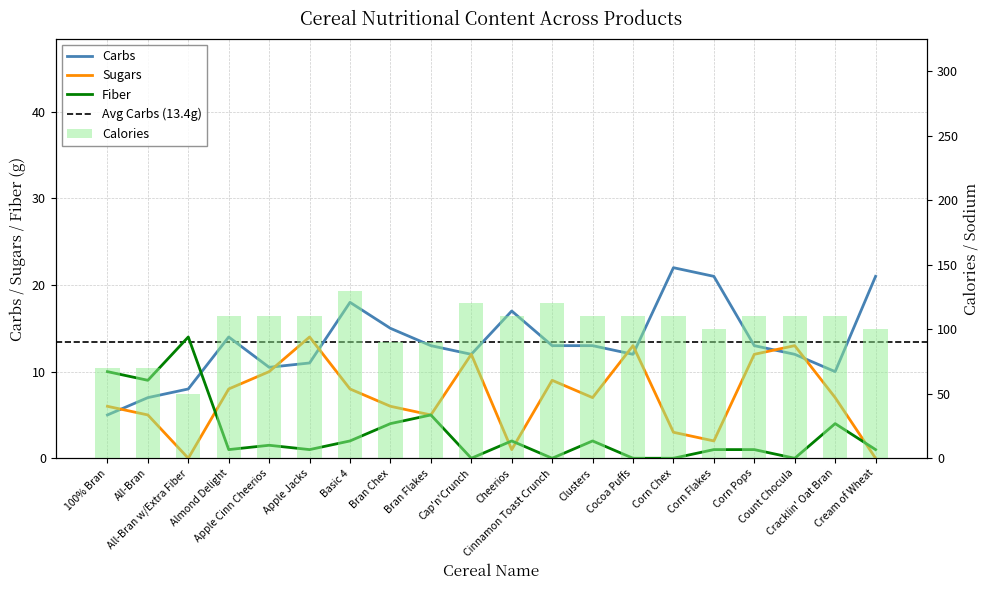

What is the total value across all series at Cream of Wheat?

122.0